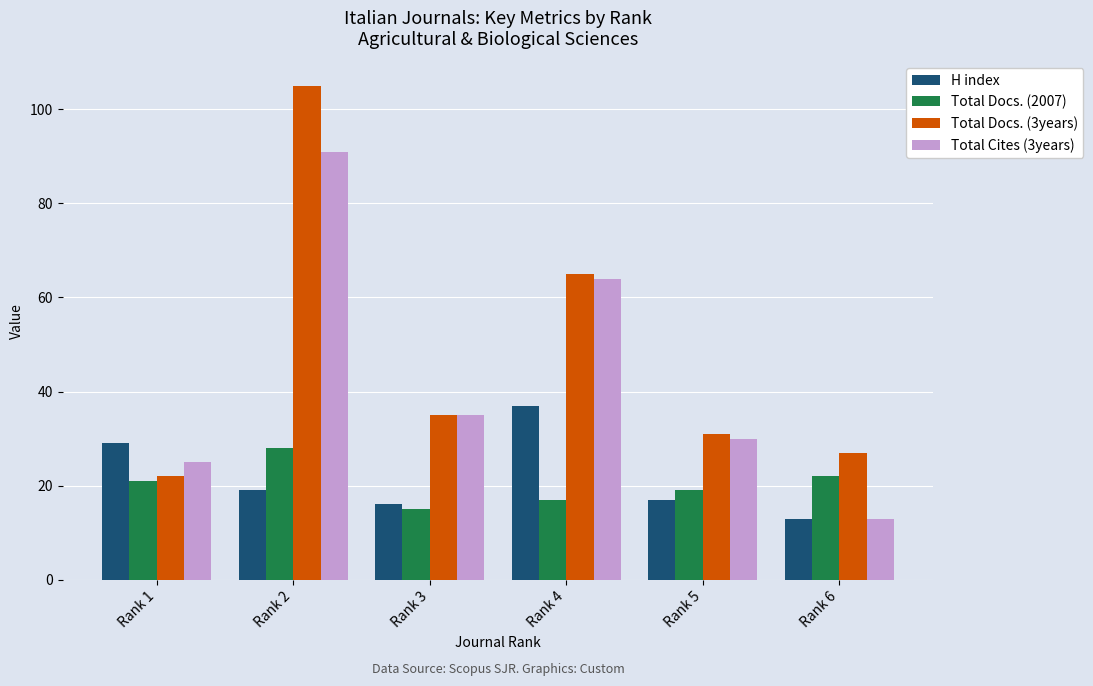

The value of Total Docs. (2007) at Rank 3 is 8. True or false?

False